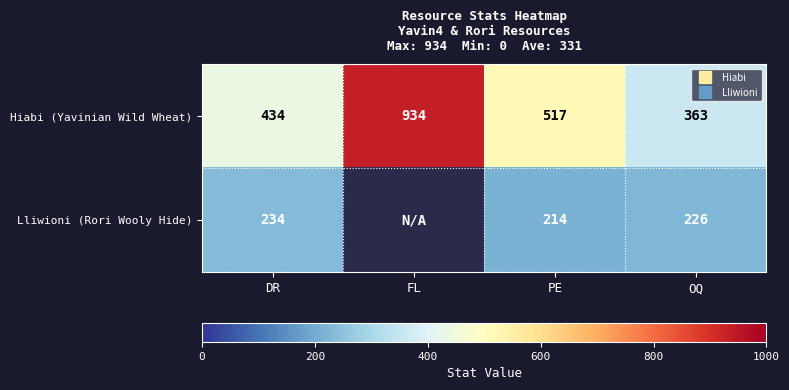

Between PE and OQ, which series saw the biggest shift?

Hiabi (Yavinian Wild Wheat)